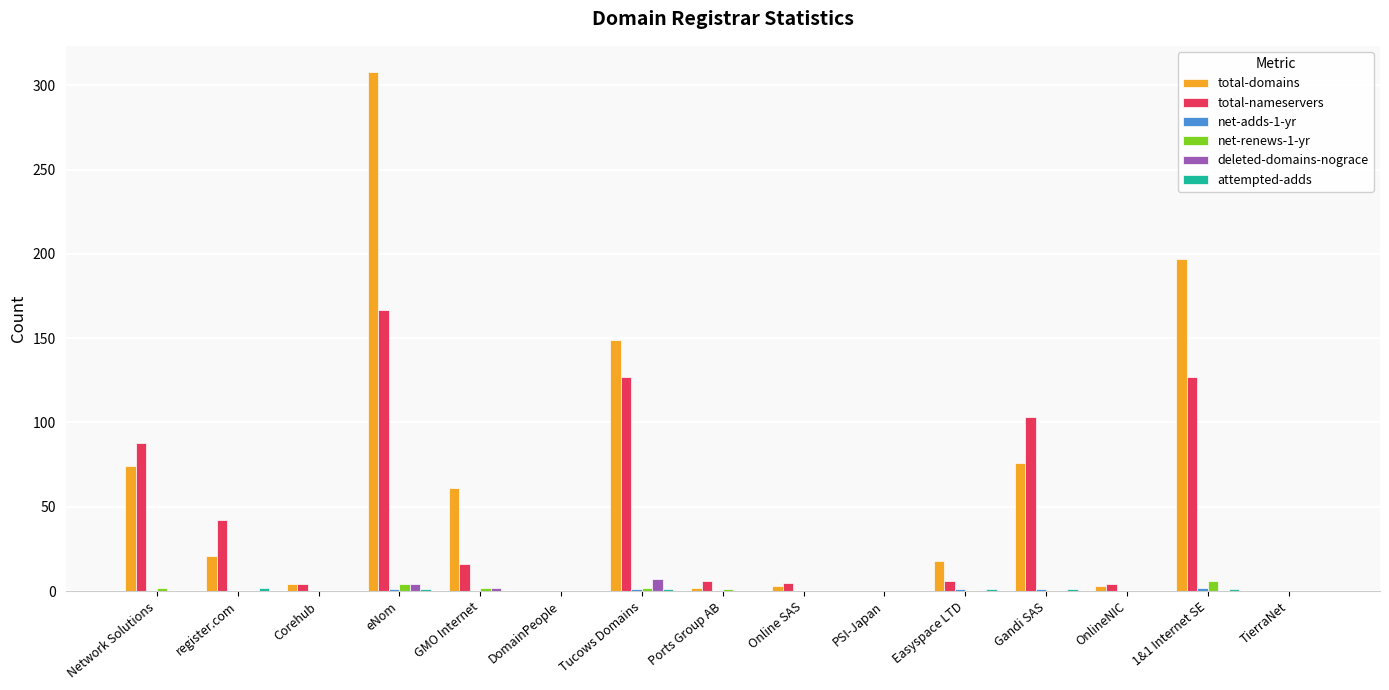

What is the sum of all deleted-domains-nograce values?

13